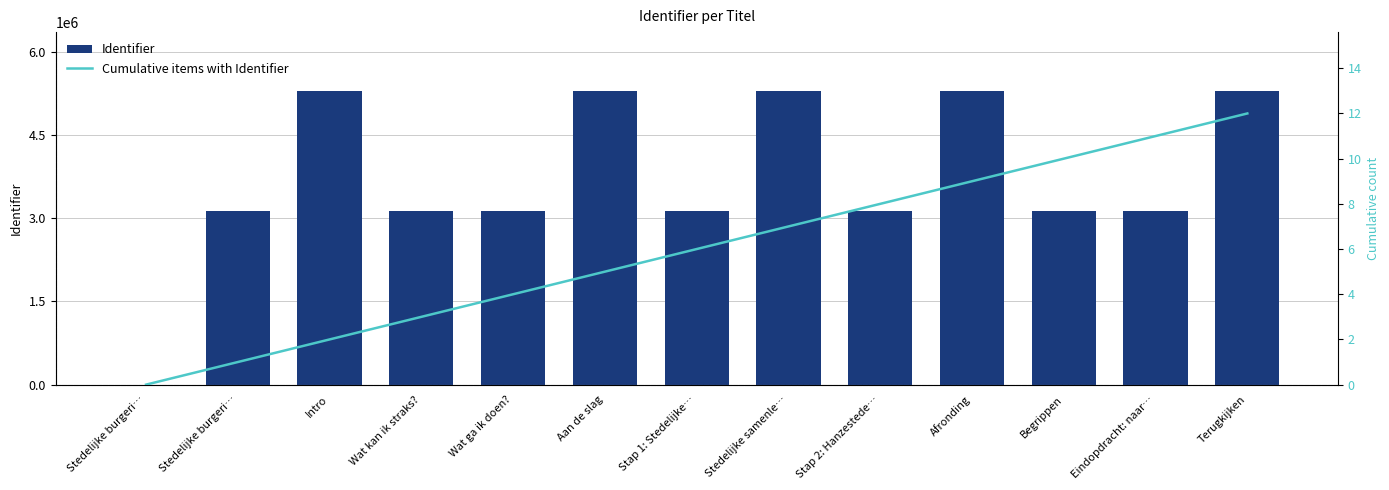

Reading right to left, extract all data points from this chart.

Identifier: 5296008	3134165	3134169	5296006	3134163	5296004	3134160	5296002	3134158	3134156	5295998	3134155	0
Cumulative items with Identifier: 12	11	10	9	8	7	6	5	4	3	2	1	0